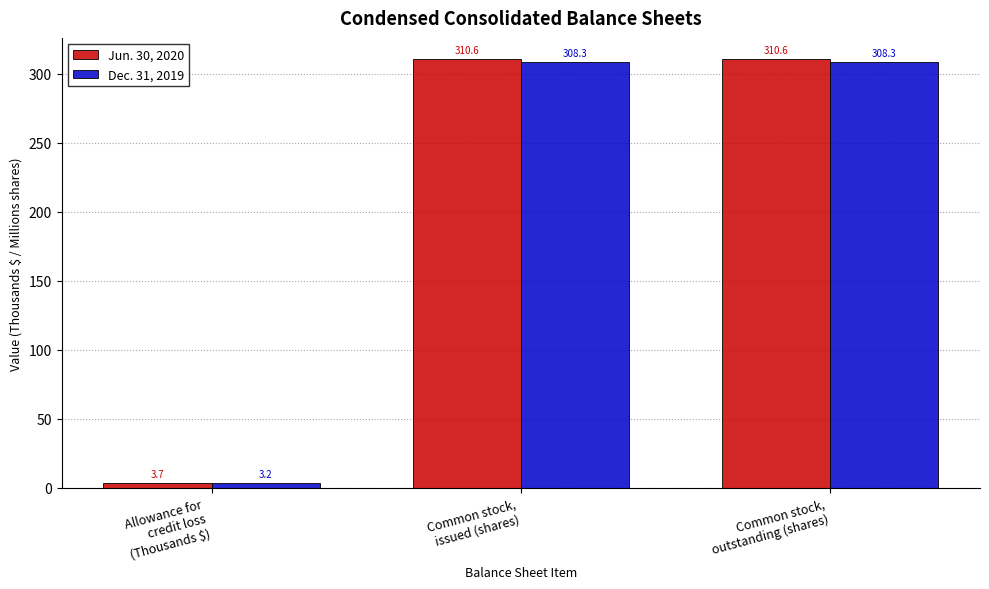

What are all the series names shown in the legend?

Jun. 30, 2020, Dec. 31, 2019